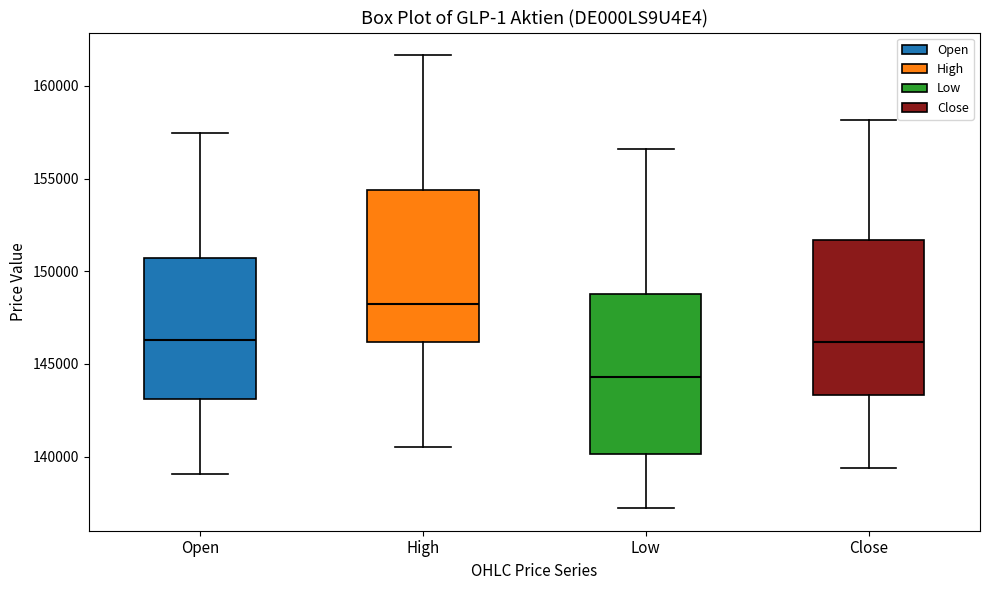

Reading left to right, transcribe this box plot: for each box, give where its median line is, the range the box spans, and where its two whiskers end, as read against the y-axis. The values are not printed on the chart, so give them approximately, as read against the axis.

Open: median 146500, box 143000 to 150500, whiskers 139000 to 157500
High: median 148000, box 146000 to 154500, whiskers 140500 to 161500
Low: median 144500, box 140000 to 149000, whiskers 137000 to 156500
Close: median 146000, box 143500 to 151500, whiskers 139500 to 158000